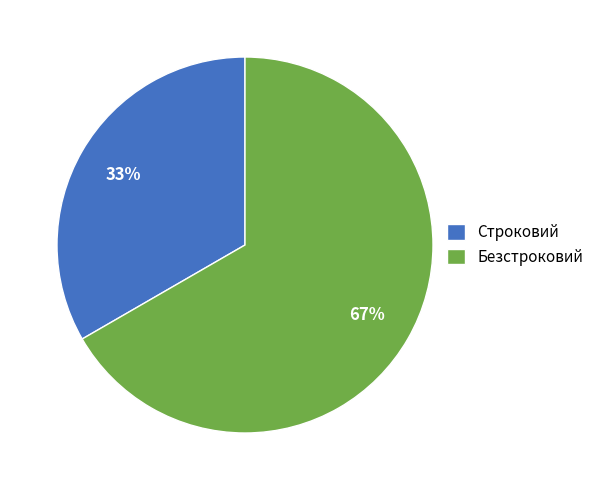

How many slices are in this pie chart?

2